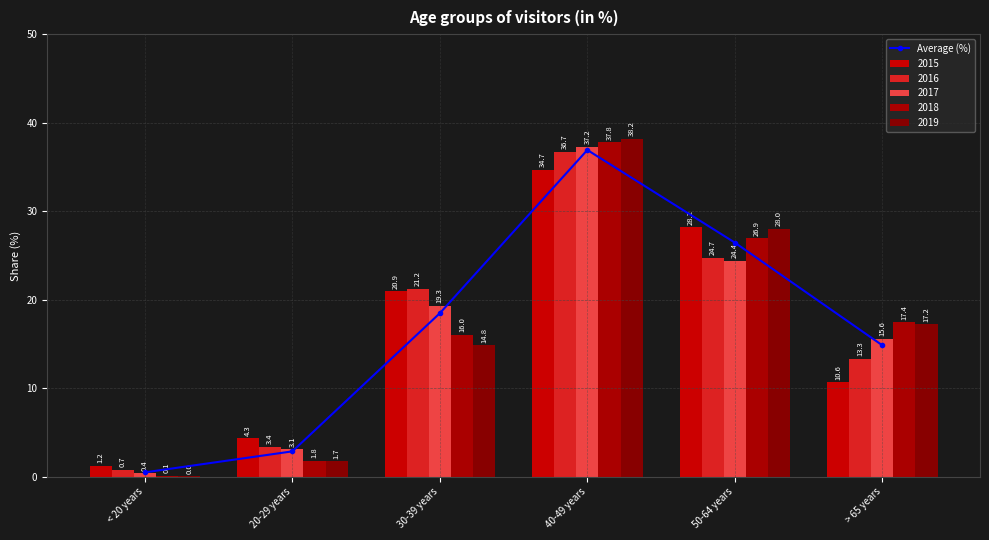

Reading left to right, list all the values displayed in this chart.

< 20 years=0.5	20-29 years=2.9	30-39 years=18.5	40-49 years=36.9	50-64 years=26.4	> 65 years=14.8